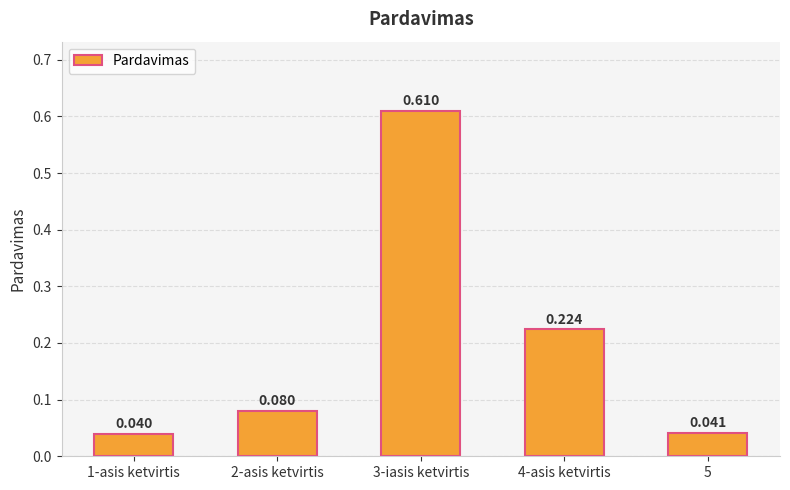

List the labels in order of value, smallest first.

1-asis ketvirtis, 5, 2-asis ketvirtis, 4-asis ketvirtis, 3-iasis ketvirtis